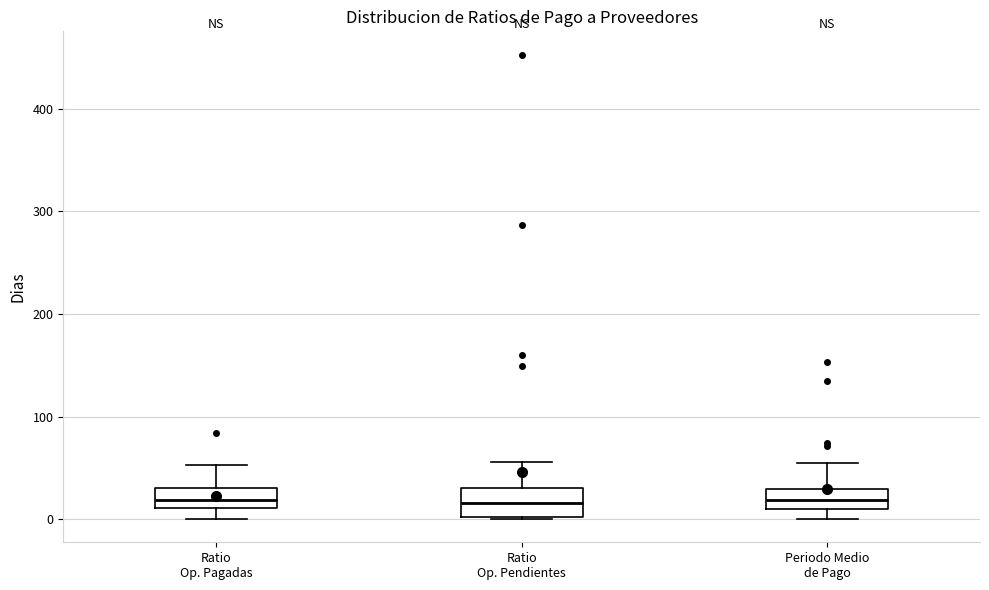

Reading left to right, read every box against the y-axis: the position of its median line, the range the box covers, and the ends of its whiskers. The values are not printed on the chart, so give them approximately, as read against the axis.

Ratio Op. Pagadas: median 20, box 10 to 30, whiskers 0 to 50
Ratio Op. Pendientes: median 20, box 0 to 30, whiskers 0 to 60
Periodo Medio de Pago: median 20, box 10 to 30, whiskers 0 to 50